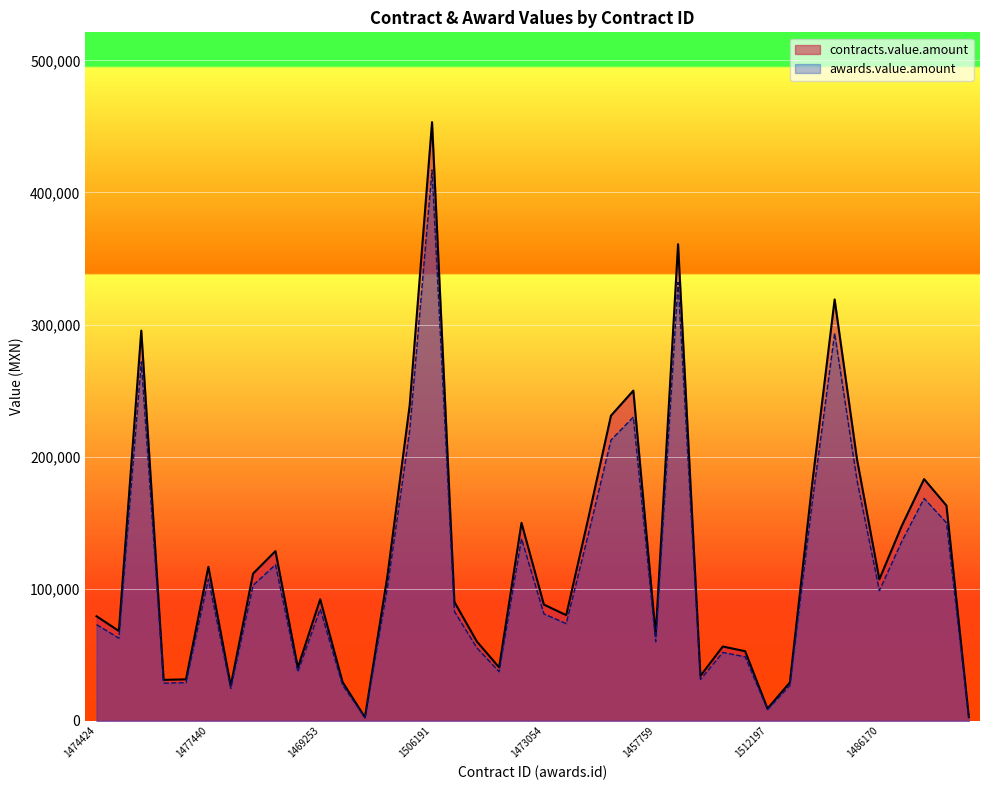

The contracts.value.amount series shows 453220.0 at 1506191. True or false?

True